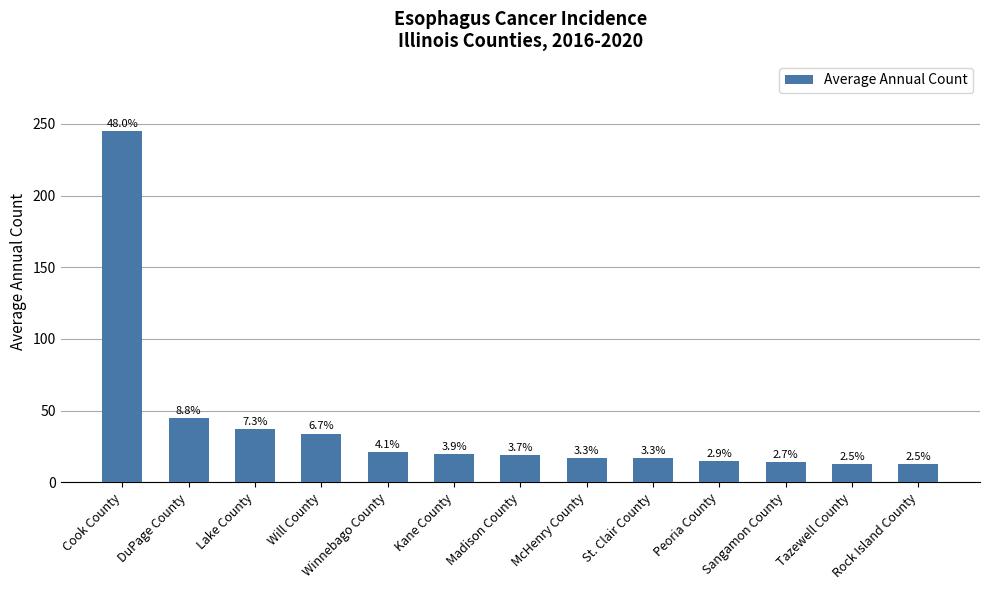

What is the value of the 7th bar from the left?

19